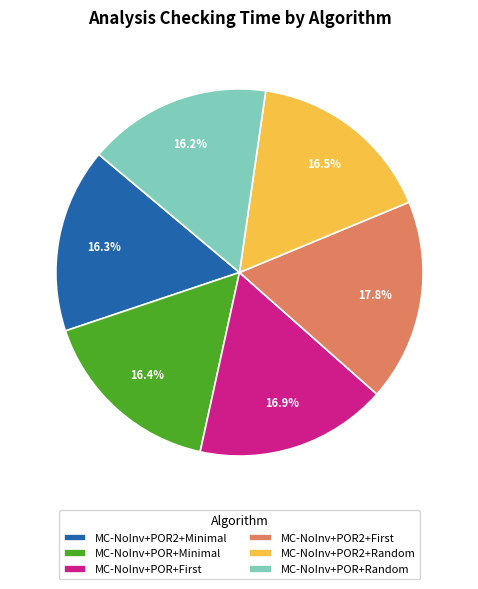

Count the number of slices in the pie.

6